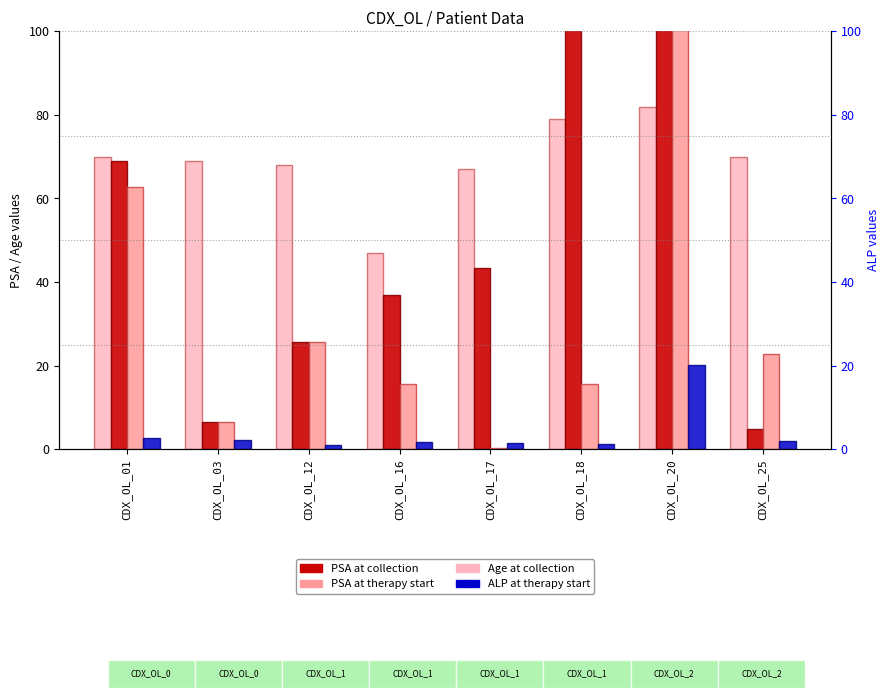

Reading left to right, list all the values displayed in this chart.

Age at collection: CDX_OL_01=70.0	CDX_OL_03=69.0	CDX_OL_12=68.0	CDX_OL_16=47.0	CDX_OL_17=67.0	CDX_OL_18=79.0	CDX_OL_20=82.0	CDX_OL_25=70.0
PSA at collection: CDX_OL_01=69.0	CDX_OL_03=6.6	CDX_OL_12=25.8	CDX_OL_16=36.9	CDX_OL_17=43.3	CDX_OL_18=135.0	CDX_OL_20=254.1	CDX_OL_25=4.7
PSA at therapy start: CDX_OL_01=62.8	CDX_OL_03=6.6	CDX_OL_12=25.8	CDX_OL_16=15.7	CDX_OL_17=0.3	CDX_OL_18=15.7	CDX_OL_20=191.0	CDX_OL_25=22.8
ALP at therapy start: CDX_OL_01=2.7	CDX_OL_03=2.1	CDX_OL_12=1.0	CDX_OL_16=1.7	CDX_OL_17=1.6	CDX_OL_18=1.3	CDX_OL_20=20.2	CDX_OL_25=1.9